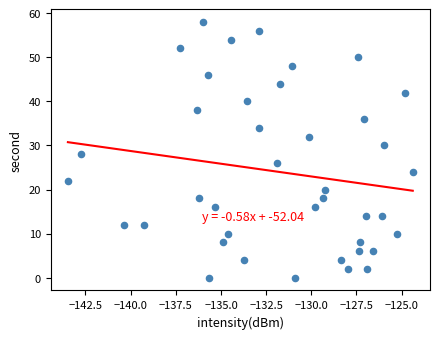

What is the range of Y values (max minus min)?

58